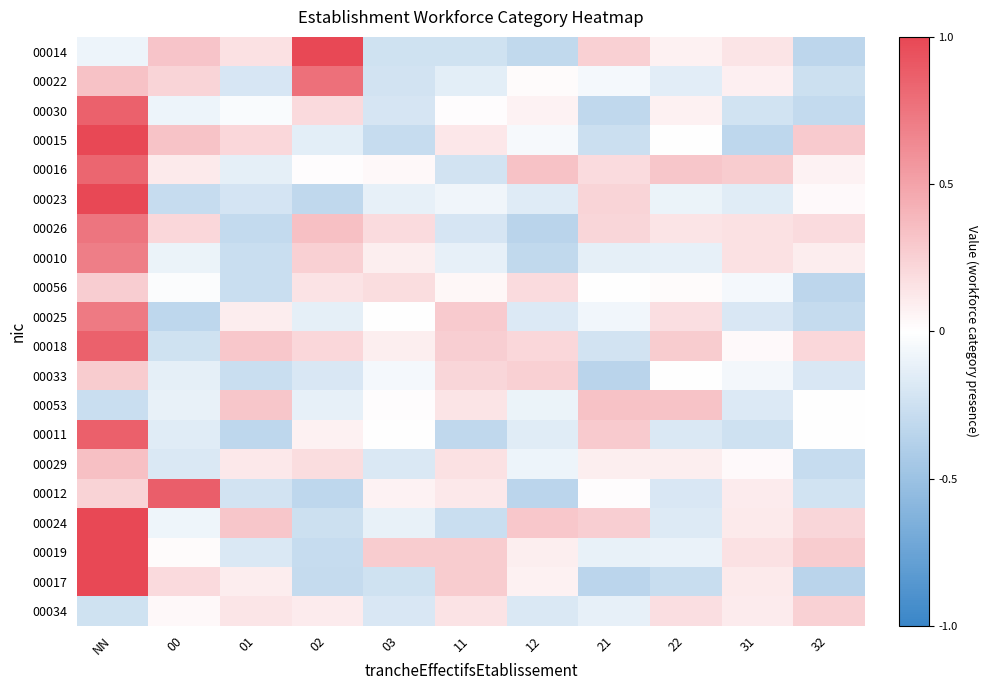

Reading left to right, extract all data points from this chart.

00014: NN=-0.1	00=0.3	01=0.2	02=1.0	03=-0.2	11=-0.2	12=-0.3	21=0.3	22=0.1	31=0.1	32=-0.3
00022: NN=0.3	00=0.2	01=-0.2	02=0.8	03=-0.2	11=-0.1	12=0.0	21=-0.0	22=-0.1	31=0.1	32=-0.3
00030: NN=0.9	00=-0.1	01=-0.0	02=0.2	03=-0.2	11=0.0	12=0.1	21=-0.3	22=0.1	31=-0.2	32=-0.3
00015: NN=1.0	00=0.3	01=0.2	02=-0.1	03=-0.3	11=0.1	12=-0.0	21=-0.3	22=-0.0	31=-0.3	32=0.3
00016: NN=0.8	00=0.1	01=-0.1	02=0.0	03=0.0	11=-0.2	12=0.3	21=0.2	22=0.3	31=0.3	32=0.1
00023: NN=1.0	00=-0.3	01=-0.2	02=-0.3	03=-0.1	11=-0.1	12=-0.2	21=0.2	22=-0.1	31=-0.2	32=0.0
00026: NN=0.7	00=0.2	01=-0.3	02=0.3	03=0.2	11=-0.2	12=-0.3	21=0.2	22=0.1	31=0.2	32=0.2
00010: NN=0.7	00=-0.1	01=-0.3	02=0.3	03=0.1	11=-0.1	12=-0.3	21=-0.1	22=-0.1	31=0.2	32=0.1
00056: NN=0.3	00=-0.0	01=-0.3	02=0.1	03=0.2	11=0.0	12=0.2	21=-0.0	22=0.0	31=-0.1	32=-0.3
00025: NN=0.7	00=-0.3	01=0.1	02=-0.1	03=0.0	11=0.3	12=-0.2	21=-0.1	22=0.2	31=-0.2	32=-0.3
00018: NN=0.9	00=-0.2	01=0.3	02=0.2	03=0.1	11=0.3	12=0.2	21=-0.2	22=0.3	31=0.0	32=0.2
00033: NN=0.3	00=-0.1	01=-0.3	02=-0.2	03=-0.1	11=0.2	12=0.3	21=-0.3	22=0.0	31=-0.1	32=-0.2
00053: NN=-0.3	00=-0.1	01=0.3	02=-0.1	03=0.0	11=0.1	12=-0.1	21=0.3	22=0.3	31=-0.2	32=-0.0
00011: NN=0.9	00=-0.2	01=-0.3	02=0.1	03=0.0	11=-0.3	12=-0.2	21=0.3	22=-0.2	31=-0.2	32=-0.0
00029: NN=0.3	00=-0.2	01=0.1	02=0.2	03=-0.2	11=0.2	12=-0.1	21=0.1	22=0.1	31=0.0	32=-0.3
00012: NN=0.2	00=0.9	01=-0.2	02=-0.3	03=0.1	11=0.1	12=-0.3	21=0.0	22=-0.2	31=0.1	32=-0.2
00024: NN=1.0	00=-0.1	01=0.3	02=-0.3	03=-0.1	11=-0.3	12=0.3	21=0.3	22=-0.2	31=0.1	32=0.2
00019: NN=1.0	00=0.0	01=-0.2	02=-0.3	03=0.3	11=0.3	12=0.1	21=-0.1	22=-0.1	31=0.2	32=0.3
00017: NN=1.0	00=0.2	01=0.1	02=-0.3	03=-0.2	11=0.3	12=0.1	21=-0.3	22=-0.3	31=0.1	32=-0.3
00034: NN=-0.2	00=0.0	01=0.1	02=0.1	03=-0.2	11=0.1	12=-0.2	21=-0.1	22=0.2	31=0.1	32=0.2